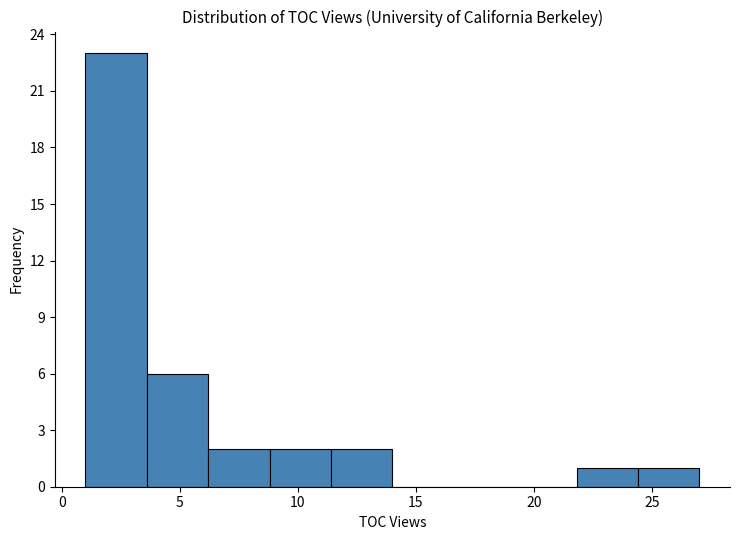

Which range on the x-axis has the tallest bar?

1.0 to 3.6